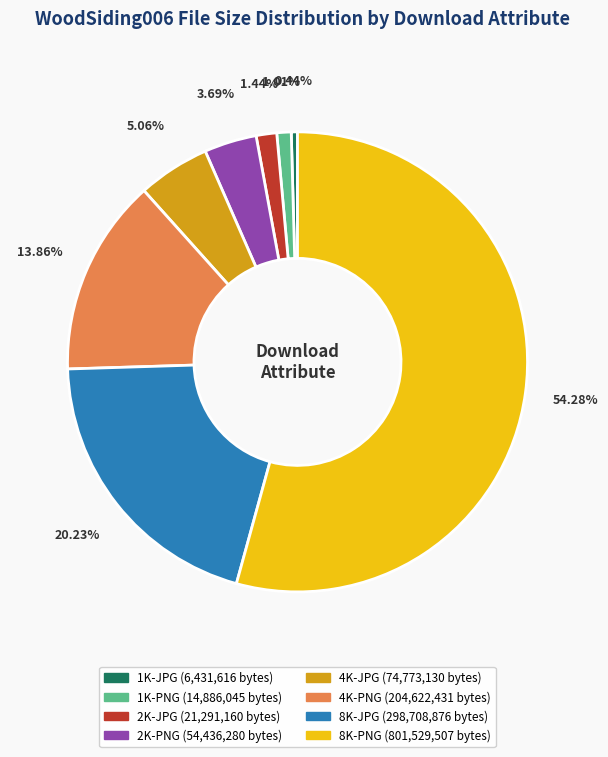

To the nearest percent, what percentage of the pie is 2K-PNG?

4%